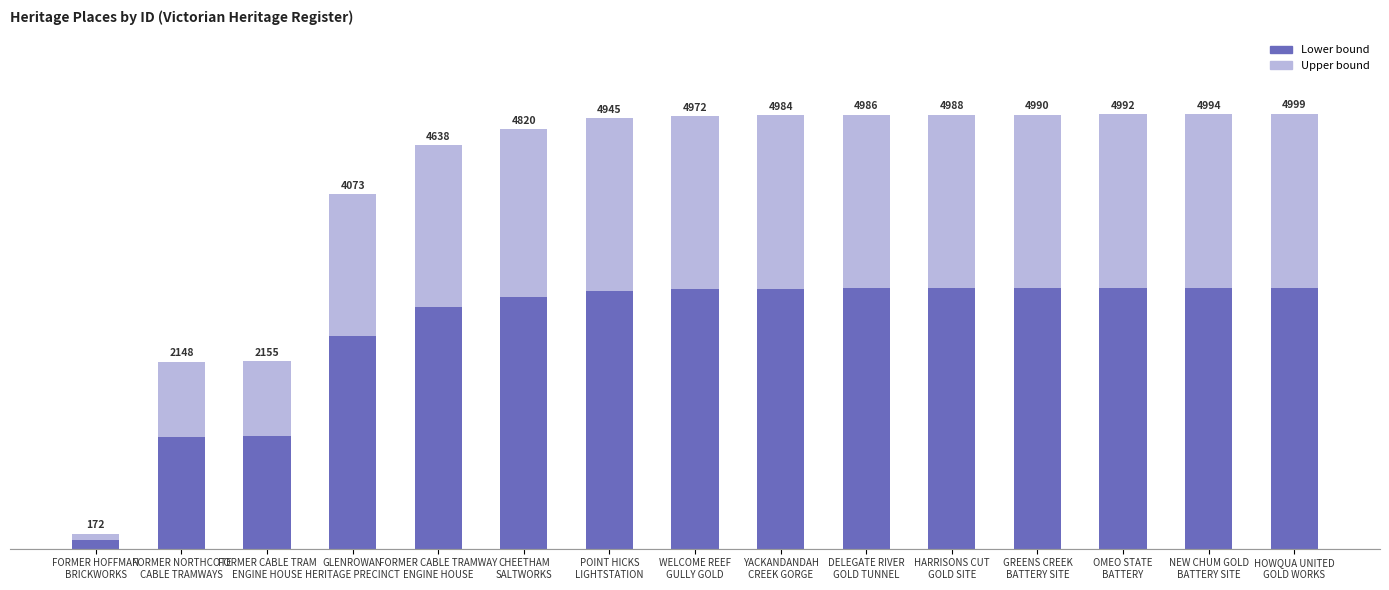

Does the chart contain any negative values?

No